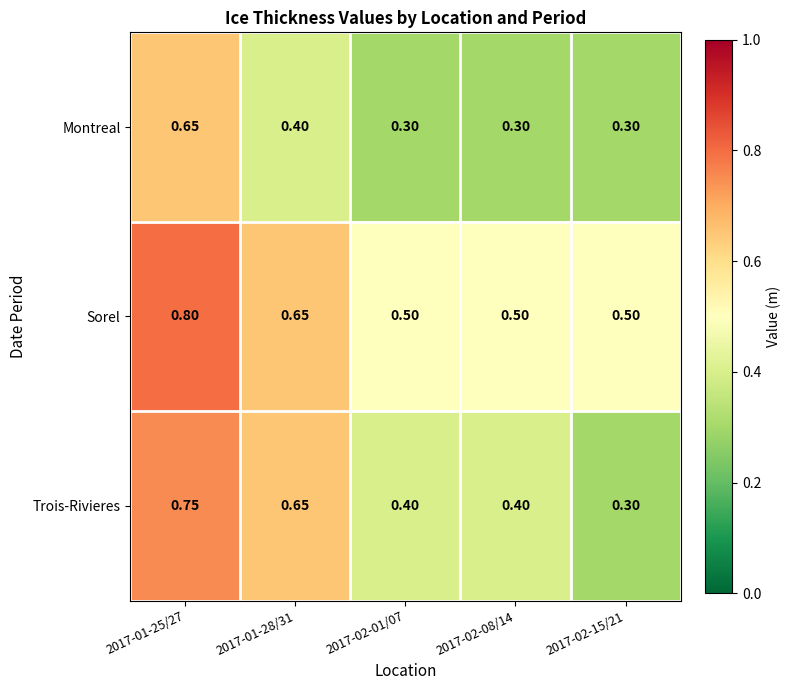

What is the total value across all series at 2017-02-01/07?

1.2